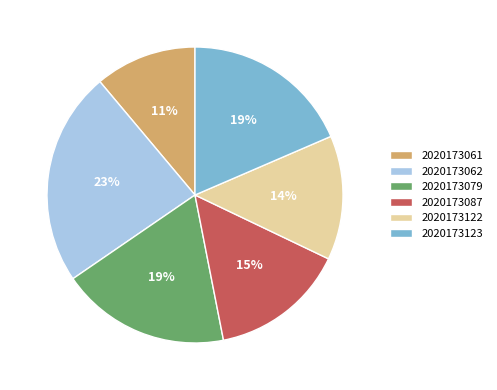

Is the sum of 2020173062 and 2020173123 greater than half?

No